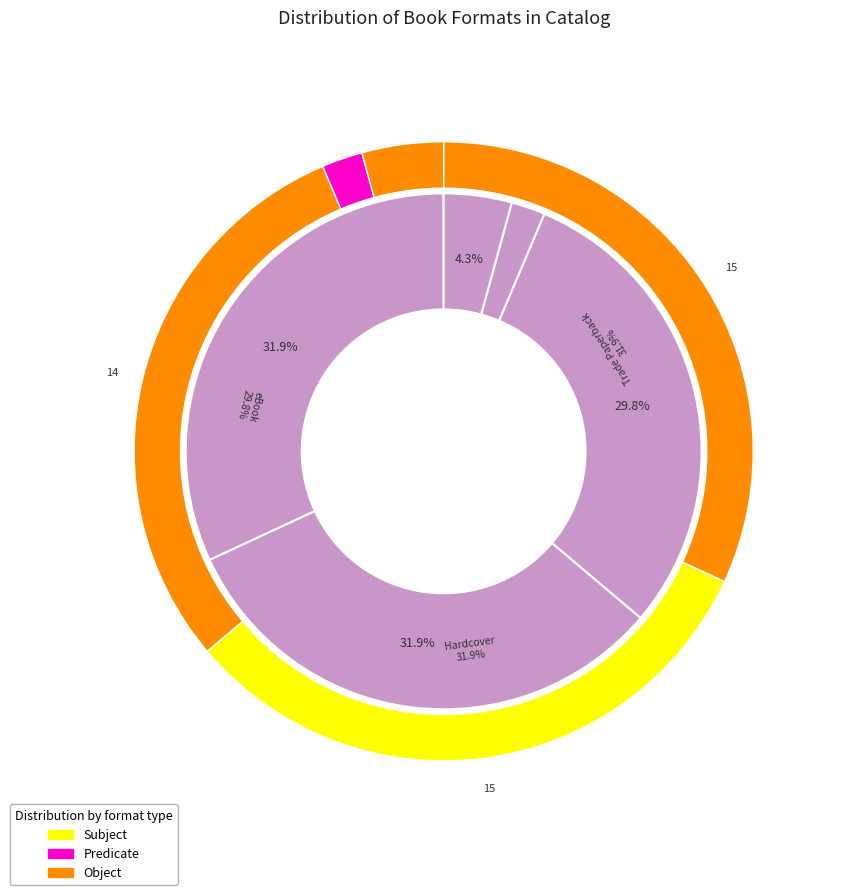

Does Fixed Layout eBook represent more than half of the total?

No